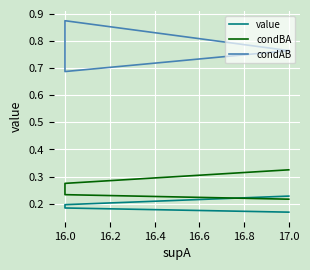

What is the average value of the condBA series?

0.3